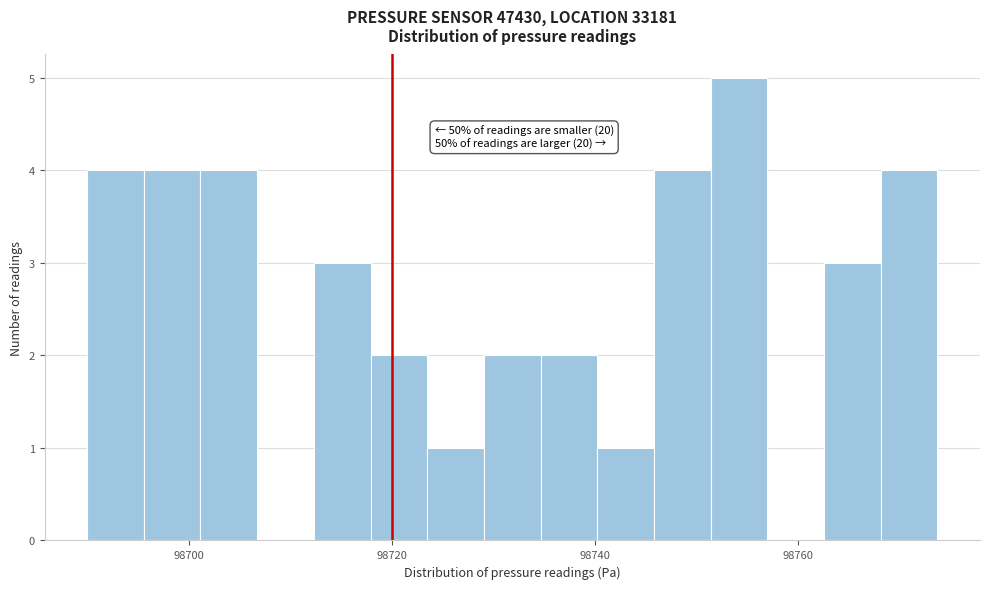

Around what value on the x-axis is the tallest bar? Give the approximate position of its centre, as read against the axis.

98754